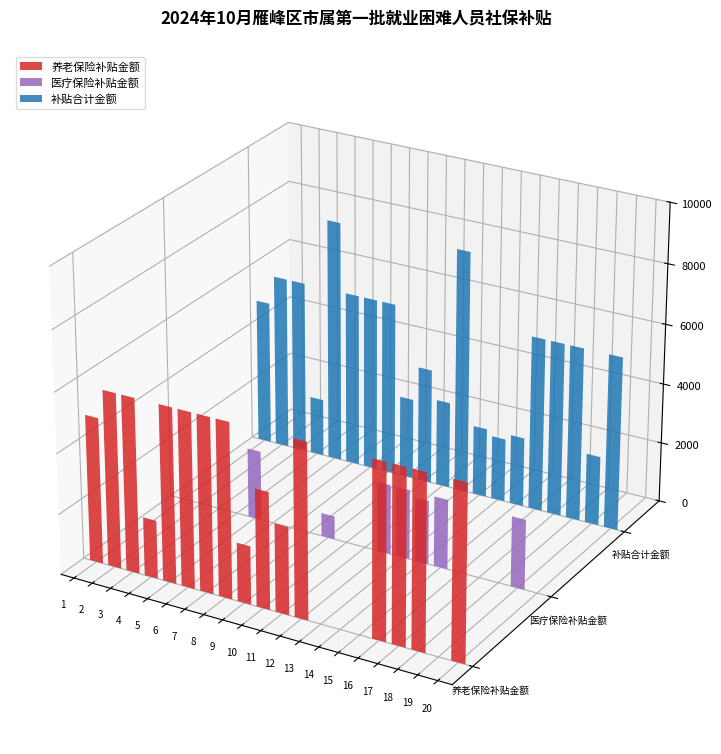

List the labels in order of 补贴合计金额 value, largest first.

5, 12, 2, 3, 6, 7, 8, 16, 17, 18, 20, 1, 10, 11, 9, 13, 15, 19, 14, 4